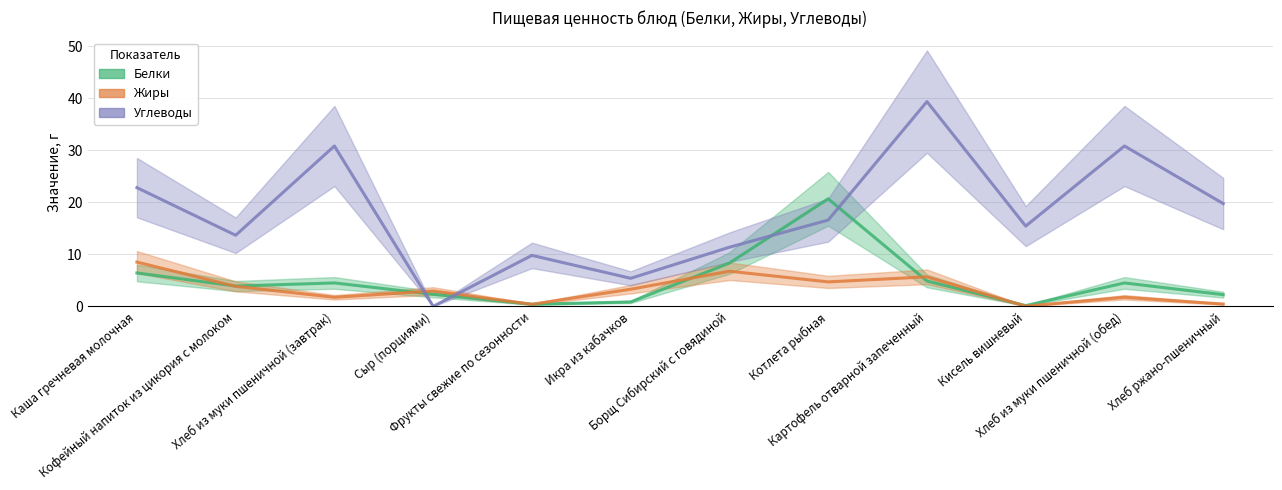

What is the difference between the Жиры values at Борщ Сибирский с говядиной and Хлеб из муки пшеничной (обед)?

5.0